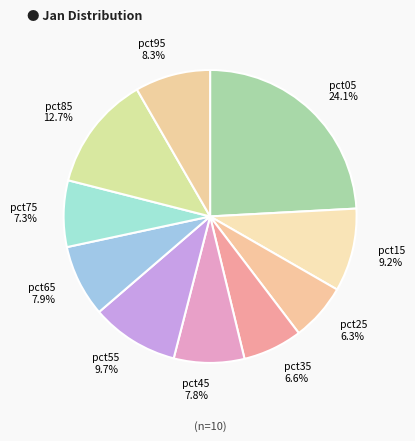

Do pct15 and pct35 together represent more than half of the pie?

No